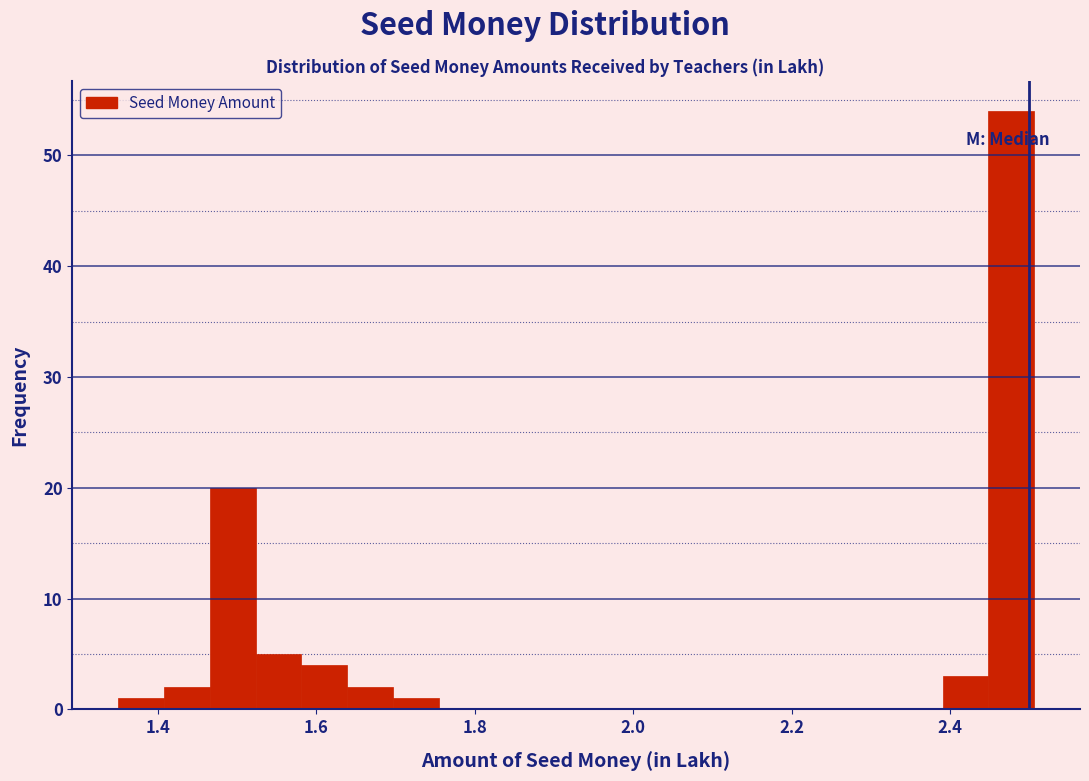

Around what value on the x-axis is the tallest bar? Give the approximate position of its centre, as read against the axis.

2.48